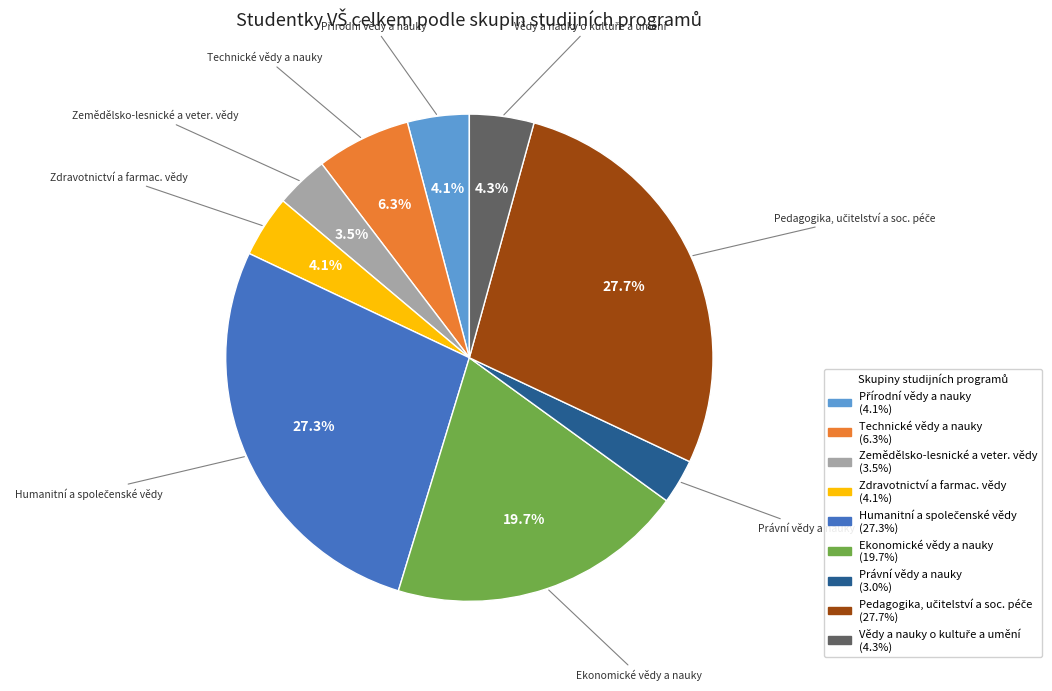

Is there a majority slice in this chart?

No